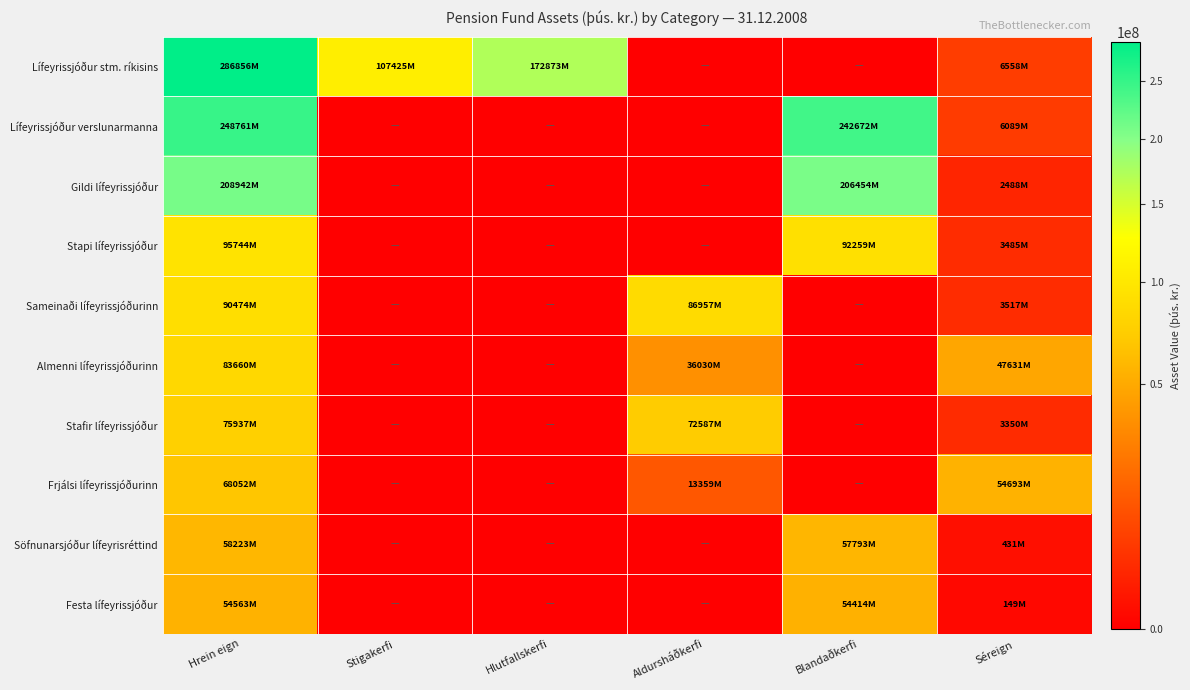

Reading left to right, what are all the values shown in this chart?

Lífeyrissjóður stm. ríkisins: Hrein eign=286856302	Stigakerfi=107425122	Hlutfallskerfi=172872717	Aldursháðkerfi=0	Blandaðkerfi=0	Séreign=6558463
Lífeyrissjóður verslunarmanna: Hrein eign=248760967	Stigakerfi=0	Hlutfallskerfi=0	Aldursháðkerfi=0	Blandaðkerfi=242671542	Séreign=6089425
Gildi lífeyrissjóður: Hrein eign=208942135	Stigakerfi=0	Hlutfallskerfi=0	Aldursháðkerfi=0	Blandaðkerfi=206454247	Séreign=2487888
Stapi lífeyrissjóður: Hrein eign=95743586	Stigakerfi=0	Hlutfallskerfi=0	Aldursháðkerfi=0	Blandaðkerfi=92258867	Séreign=3484719
Sameinaði lífeyrissjóðurinn: Hrein eign=90474233	Stigakerfi=0	Hlutfallskerfi=0	Aldursháðkerfi=86957370	Blandaðkerfi=0	Séreign=3516863
Almenni lífeyrissjóðurinn: Hrein eign=83660196	Stigakerfi=0	Hlutfallskerfi=0	Aldursháðkerfi=36029523	Blandaðkerfi=0	Séreign=47630673
Stafir lífeyrissjóður: Hrein eign=75936904	Stigakerfi=0	Hlutfallskerfi=0	Aldursháðkerfi=72587287	Blandaðkerfi=0	Séreign=3349617
Frjálsi lífeyrissjóðurinn: Hrein eign=68051848	Stigakerfi=0	Hlutfallskerfi=0	Aldursháðkerfi=13358913	Blandaðkerfi=0	Séreign=54692935
Söfnunarsjóður lífeyrisréttind: Hrein eign=58223216	Stigakerfi=0	Hlutfallskerfi=0	Aldursháðkerfi=0	Blandaðkerfi=57792539	Séreign=430677
Festa lífeyrissjóður: Hrein eign=54563437	Stigakerfi=0	Hlutfallskerfi=0	Aldursháðkerfi=0	Blandaðkerfi=54414034	Séreign=149403